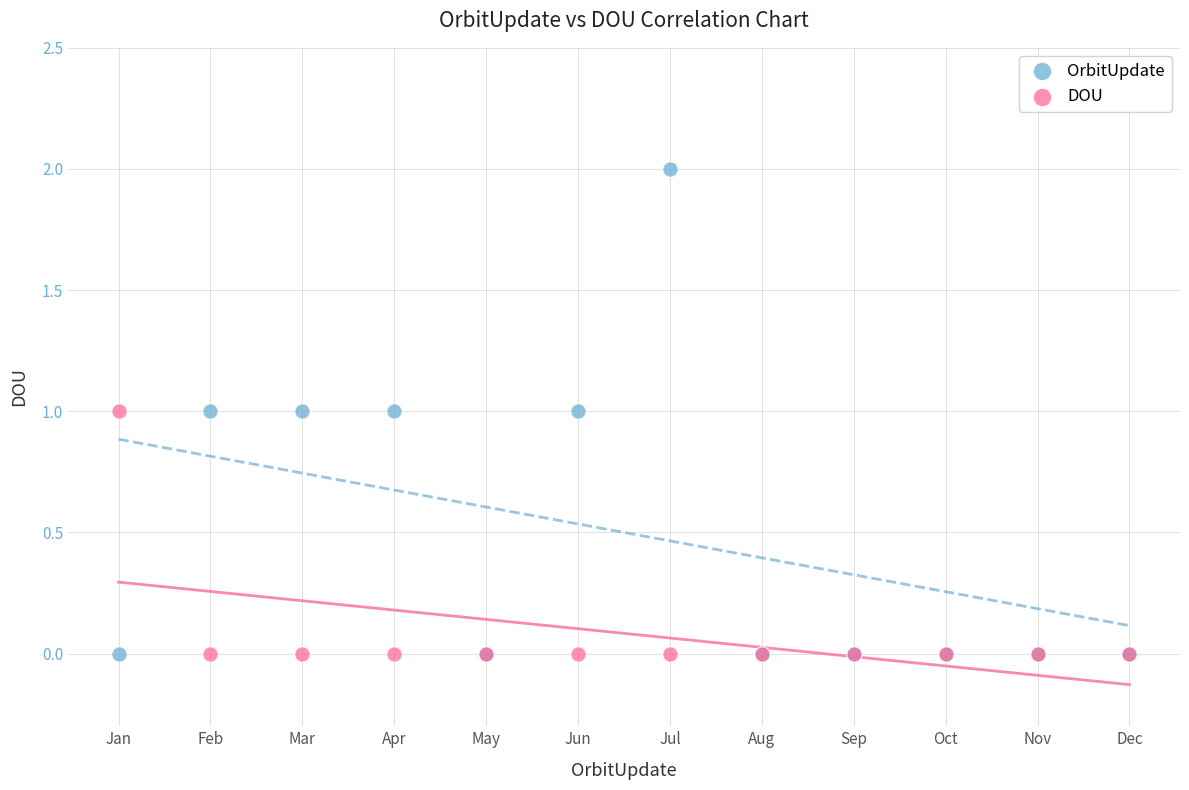

Which series has the largest Y range (max minus min)?

OrbitUpdate